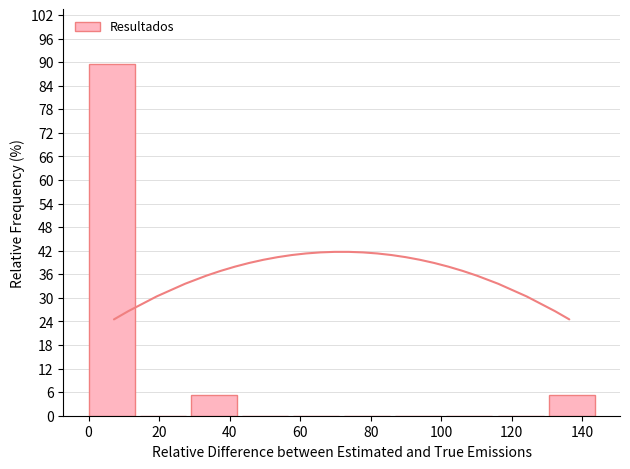

How tall is the bar that spans 130.5 to 145.0 on the x-axis? Neither the bar edges nor the heights are printed on the chart, so give them approximately, as read against the axes.

5